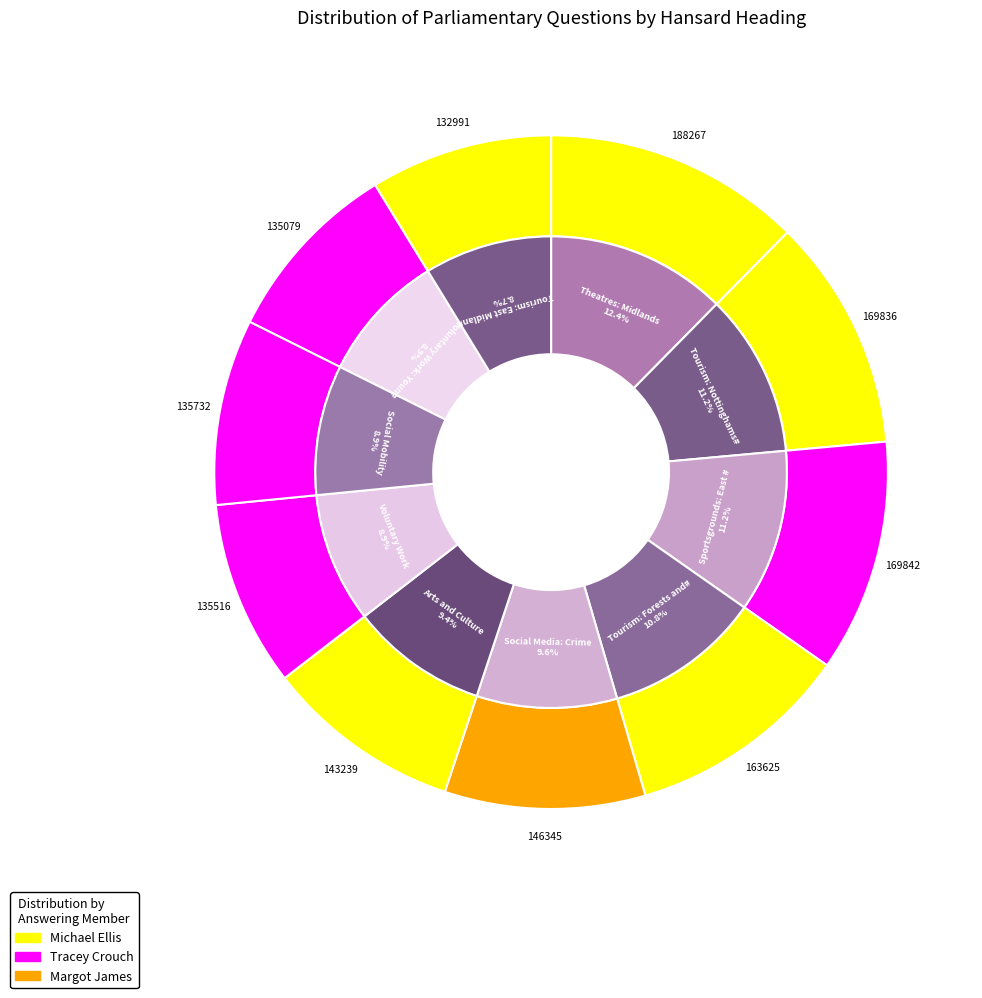

What is the total percentage of Social Media: Crime and Voluntary Work: Young People?

18.5%